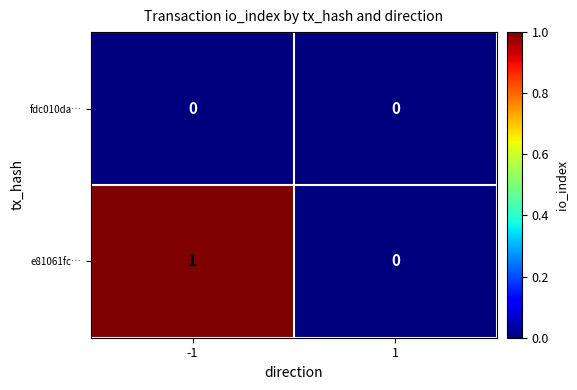

Between -1 and 1, which series saw the biggest shift?

e81061fc…